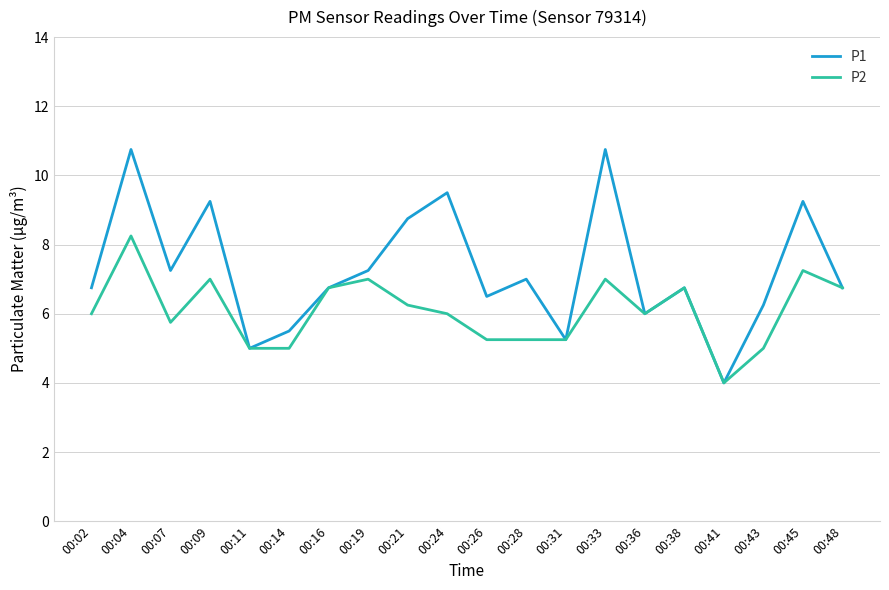

Which series changed the most between 00:04 and 00:38?

P1